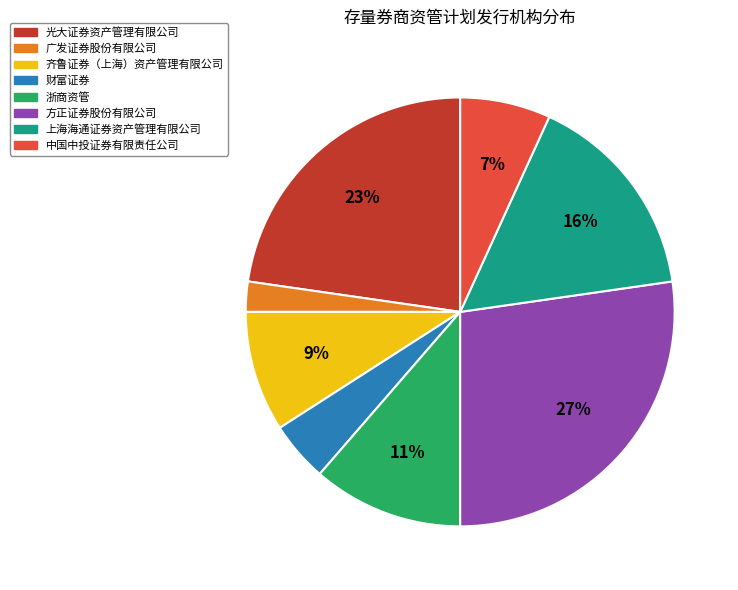

True or false: 中国中投证券有限责任公司 accounts for 16% of the total.

False